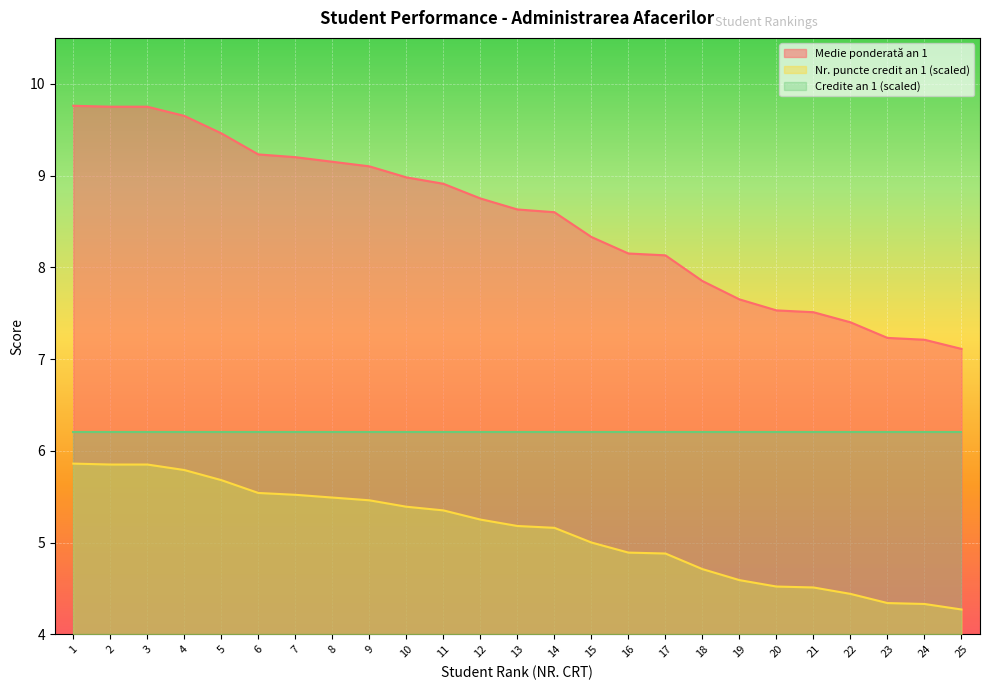

Read the Nr. puncte credit an 1 (scaled) value at 6.

5.5